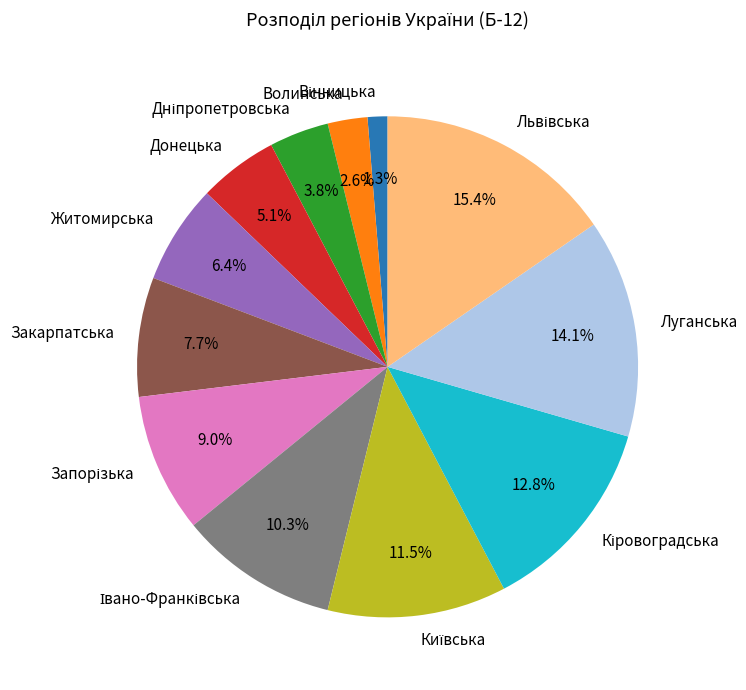

Is there any slice that represents more than half of the pie?

No